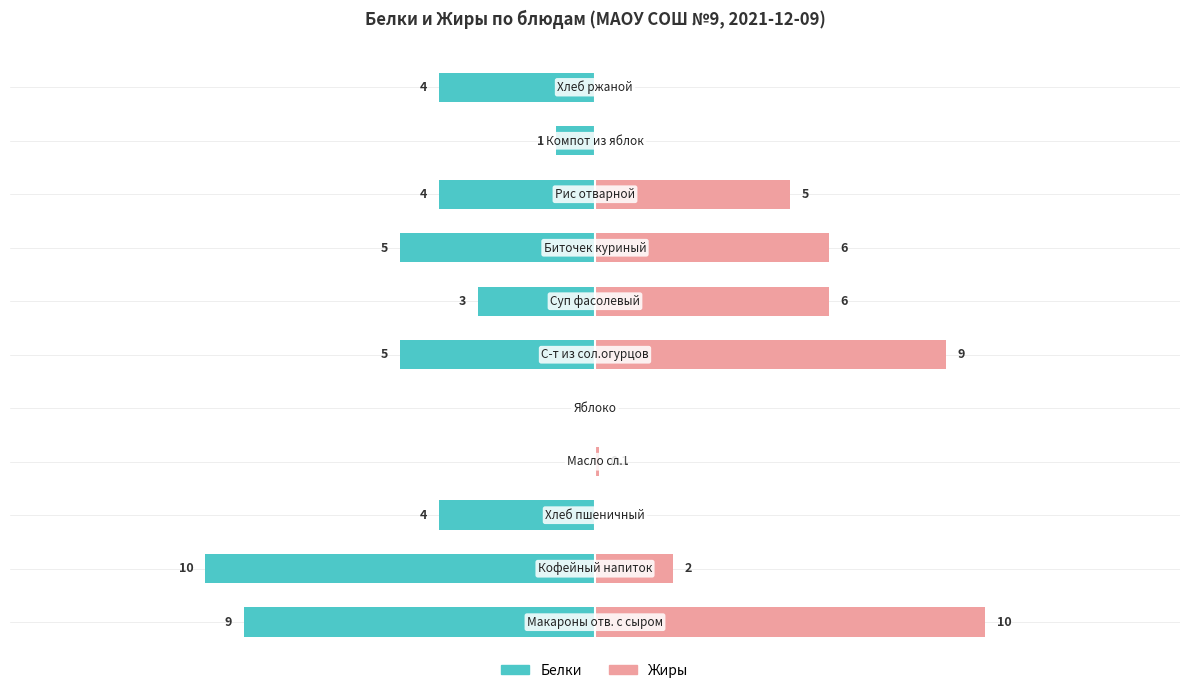

At 7, list the series in order from largest to smallest.

Жиры, Белки